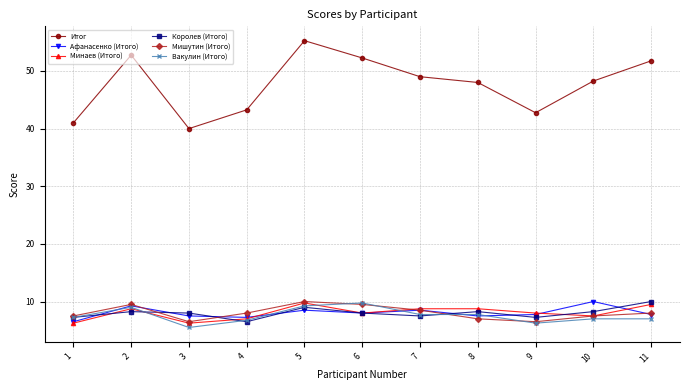

How many distinct data groups are displayed?

6